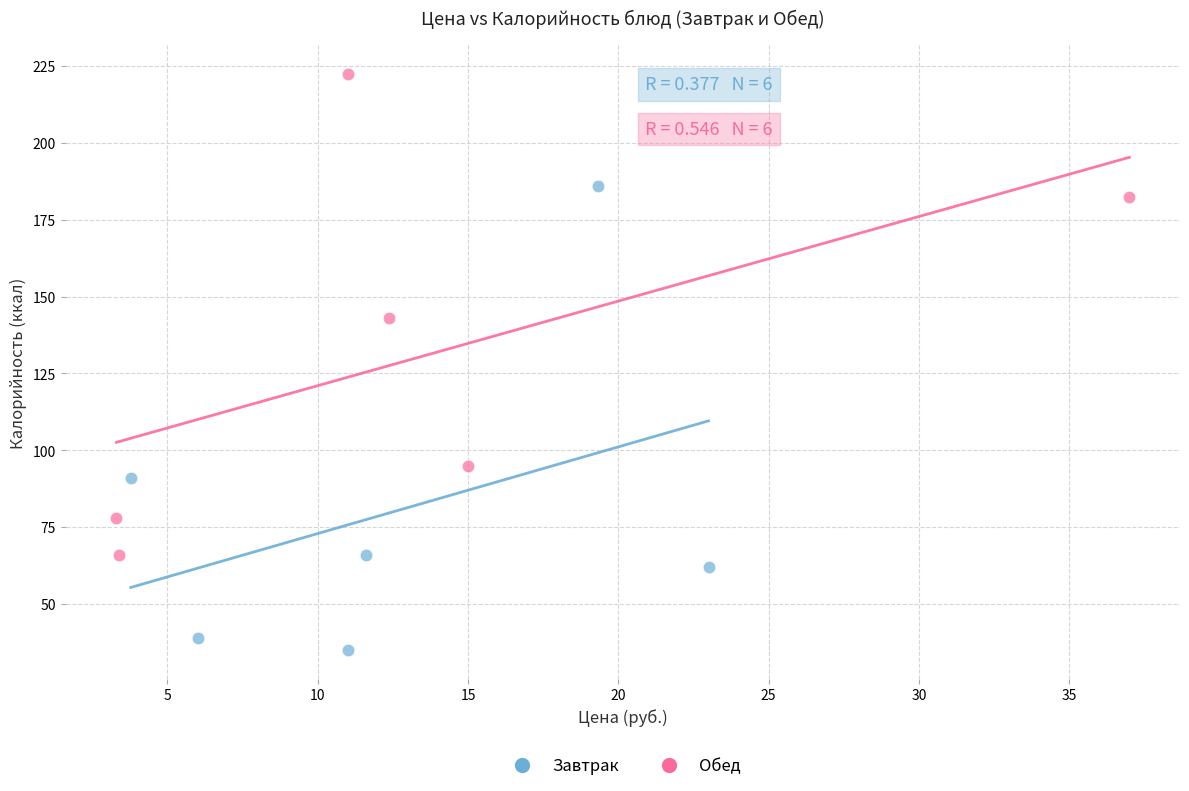

Which series has the largest Y range (max minus min)?

Обед